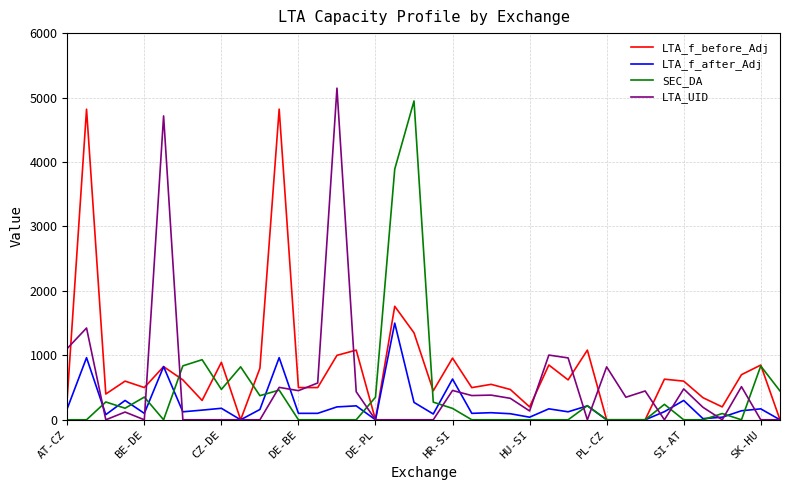

Rank the series by their average value, from lowest to highest.

LTA_f_after_Adj, SEC_DA, LTA_UID, LTA_f_before_Adj